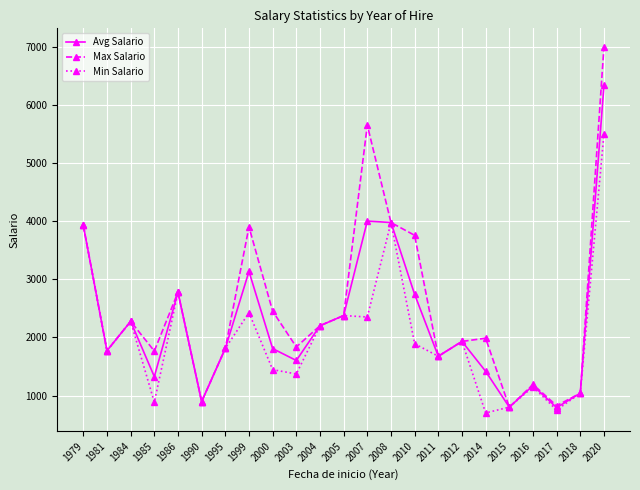

True or false: Min Salario has a value of 1445.0 at 2000.

True